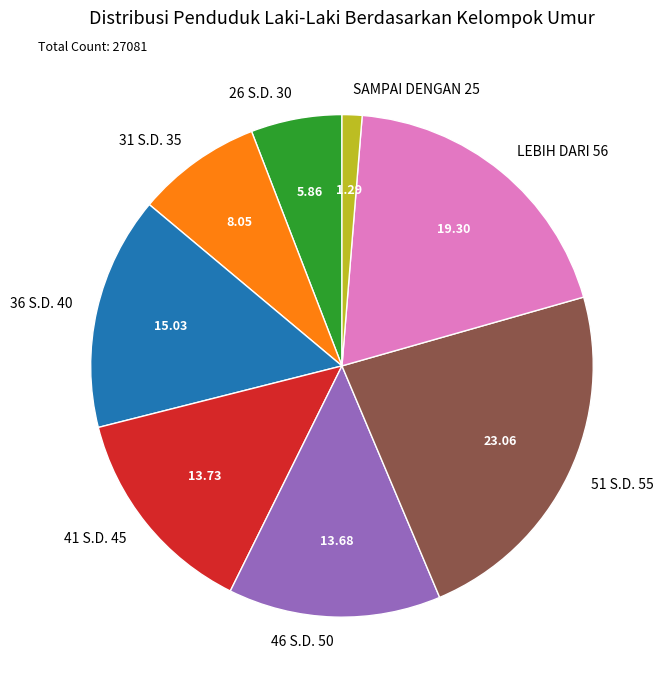

Which has a higher value, SAMPAI DENGAN 25 or 46 S.D. 50?

46 S.D. 50